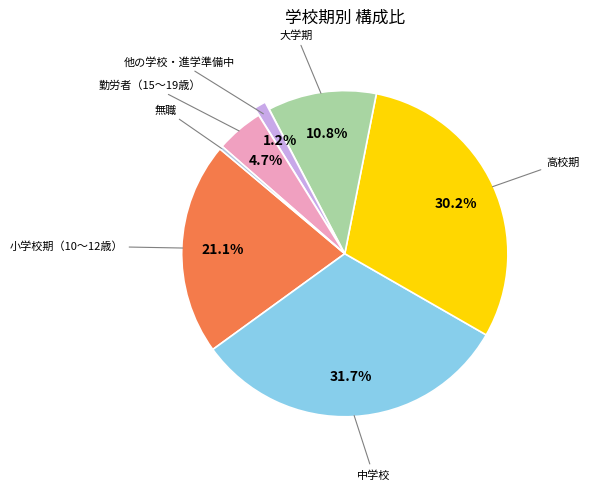

Does any single category account for the majority?

No